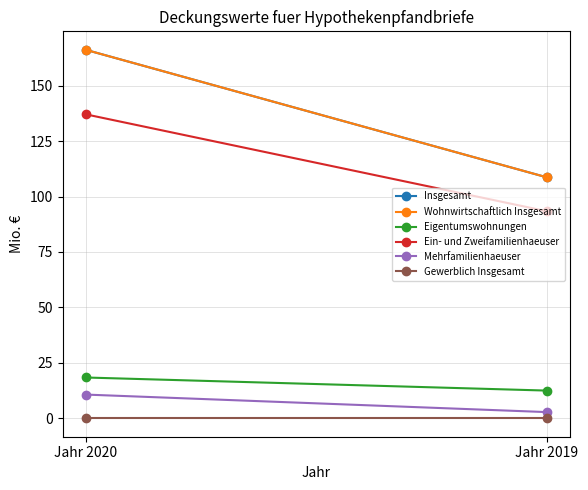

List the series in order of their peak value, lowest first.

Gewerblich Insgesamt, Mehrfamilienhaeuser, Eigentumswohnungen, Ein- und Zweifamilienhaeuser, Insgesamt, Wohnwirtschaftlich Insgesamt